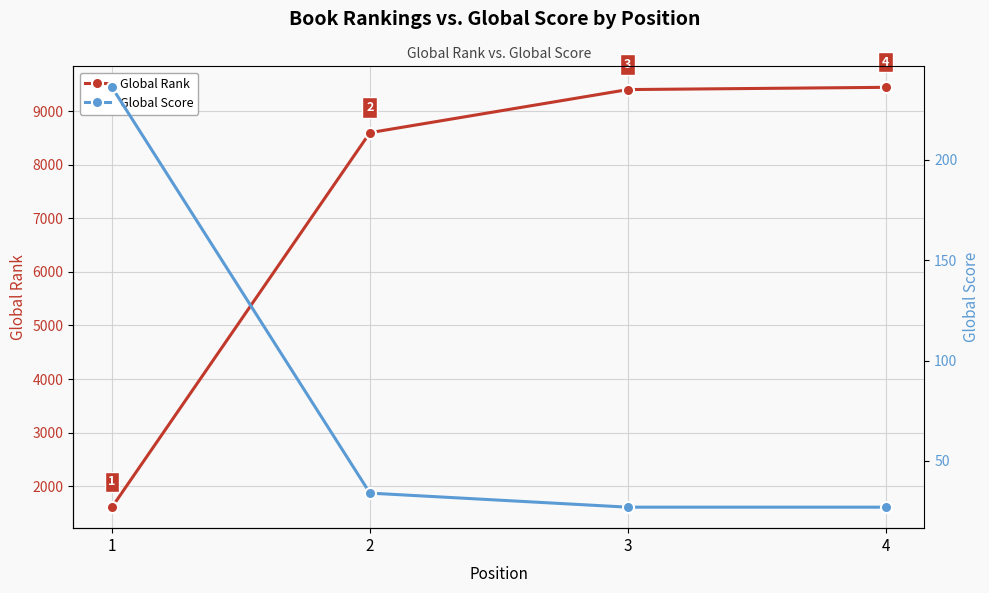

List the series in order of their peak value, lowest first.

Global Score, Global Rank